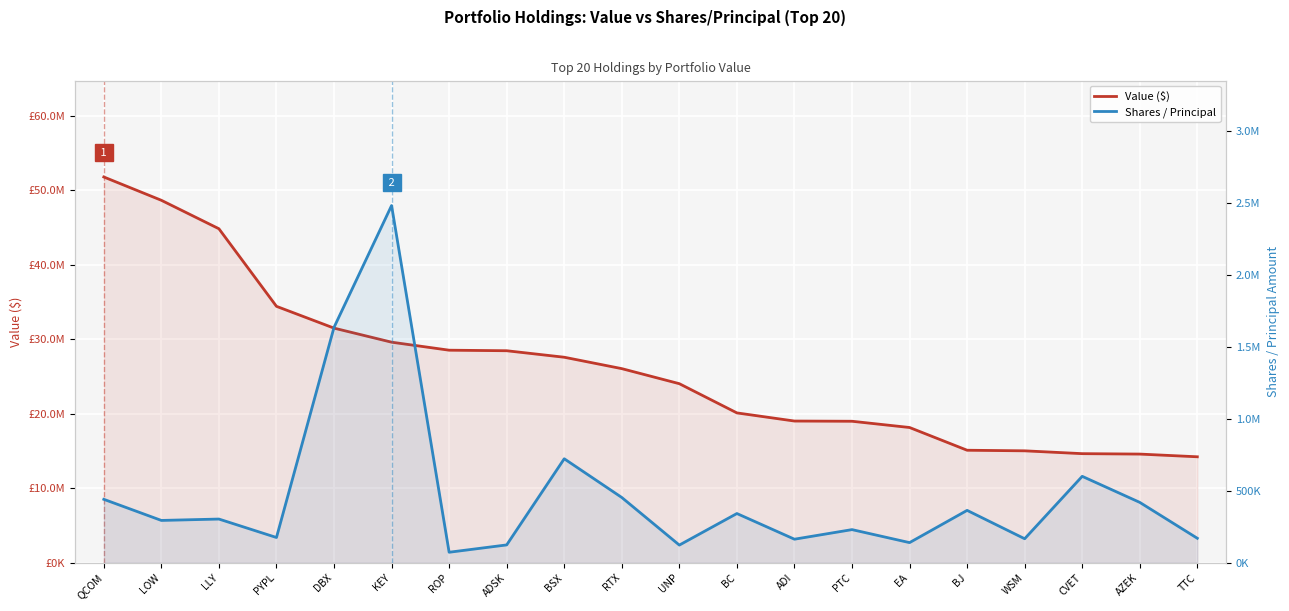

Which series has the largest total across all categories?

Value ($)